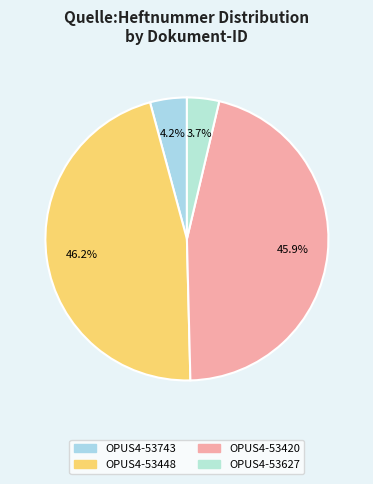

True or false: OPUS4-53448 accounts for 46% of the total.

True